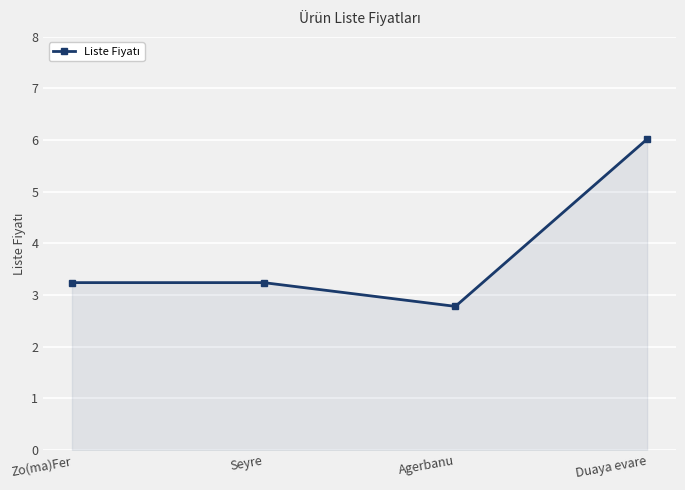

How many interior local valleys (lower than both neighbors) does the data have?

1